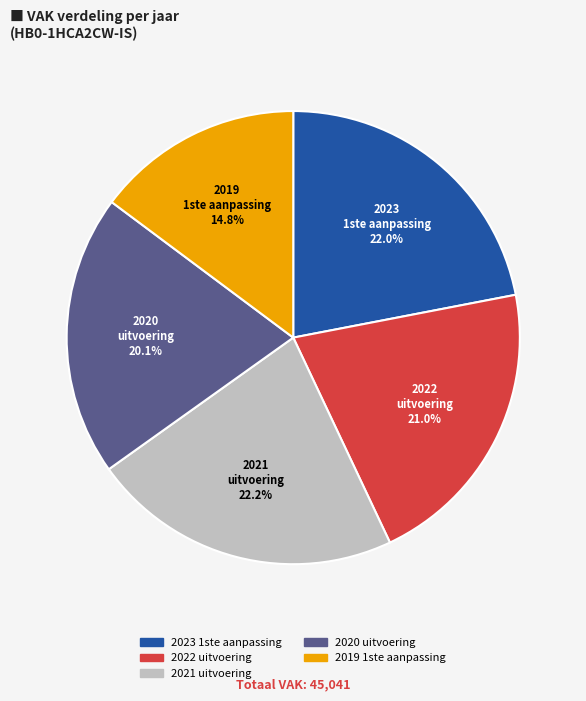

The 2019 1ste aanpassing slice represents 8% of the pie. True or false?

False